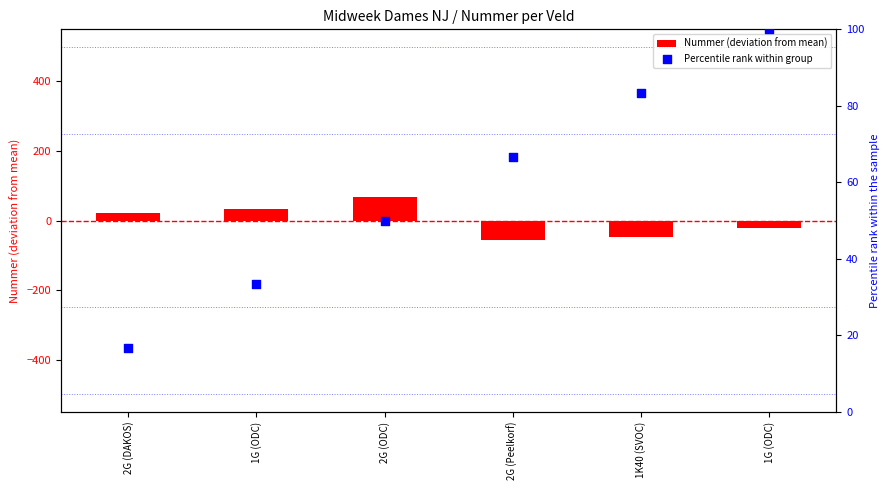

What are all the series names shown in the legend?

Nummer (deviation from mean), Percentile rank within group